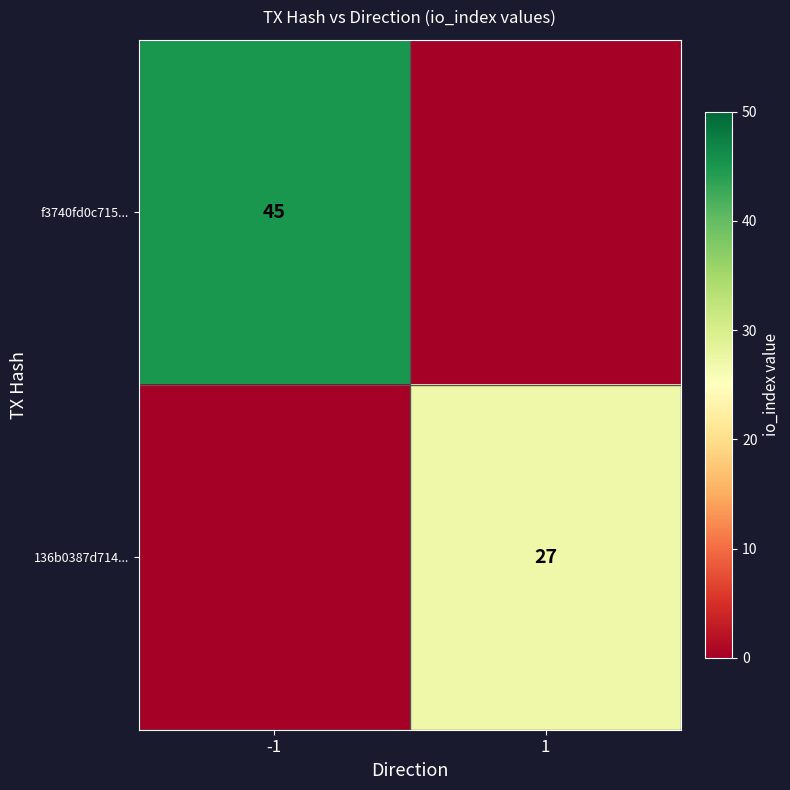

The f3740fd0c715... series shows 45 at -1. True or false?

True